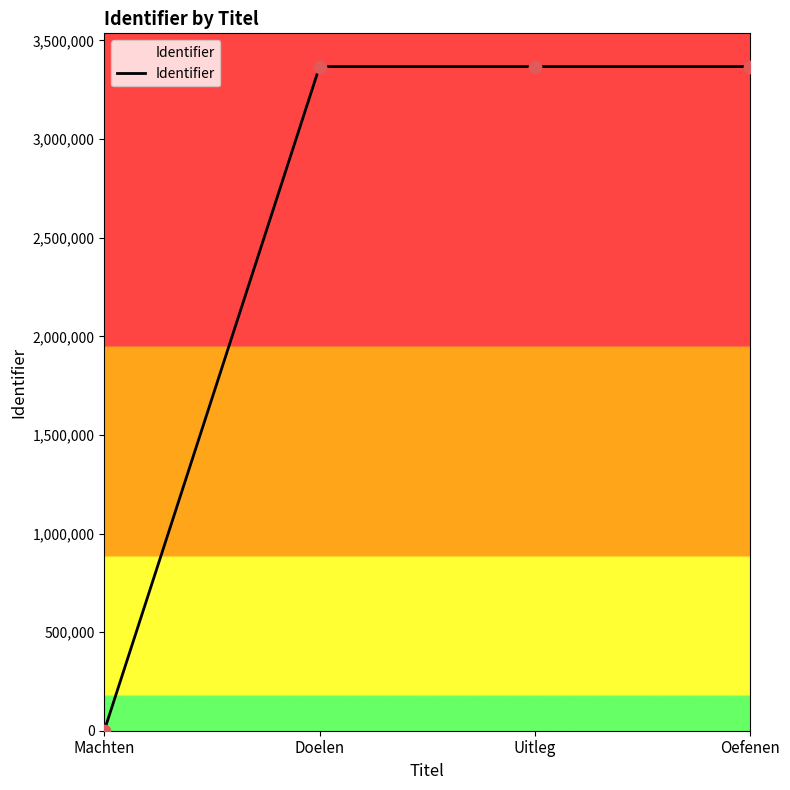

What is the ratio of the value at Uitleg to the value at Doelen?

1.0